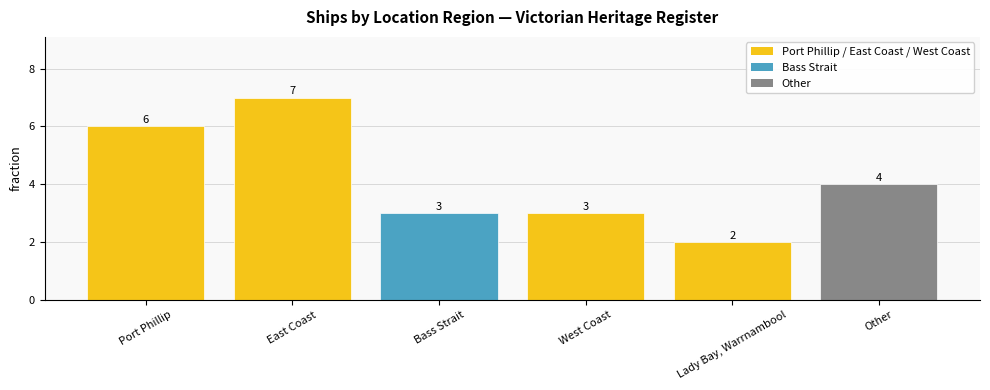

How many distinct data groups are displayed?

1